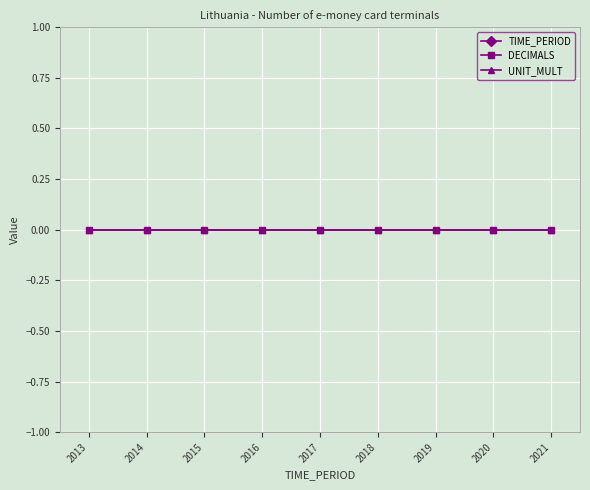

Reading left to right, list all the values displayed in this chart.

TIME_PERIOD: 2013	2014	2015	2016	2017	2018	2019	2020	2021
DECIMALS: 0	0	0	0	0	0	0	0	0
UNIT_MULT: 0	0	0	0	0	0	0	0	0